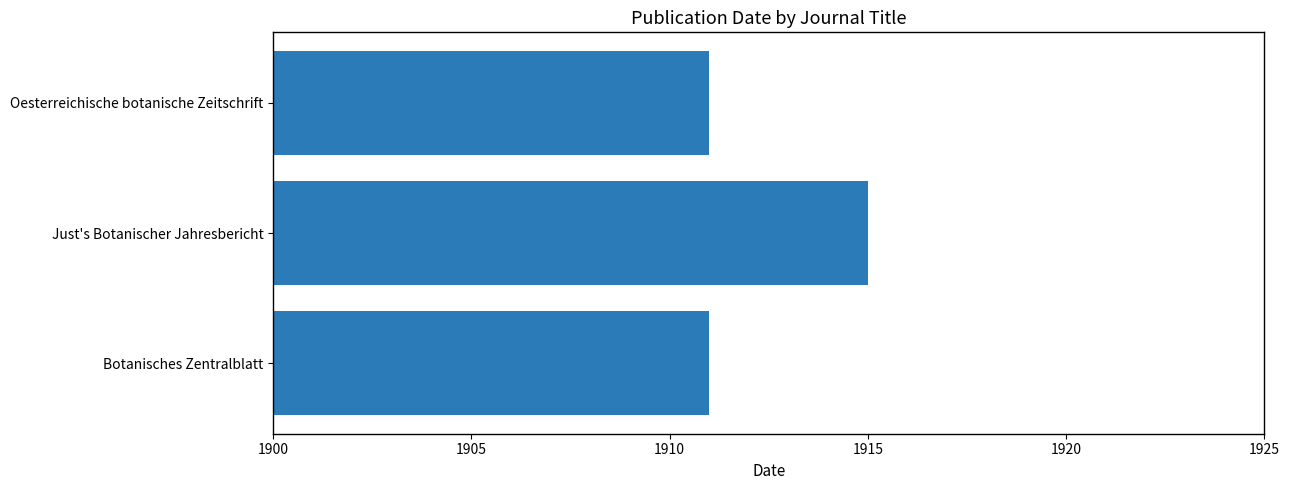

Read the value at Just's Botanischer Jahresbericht.

1915